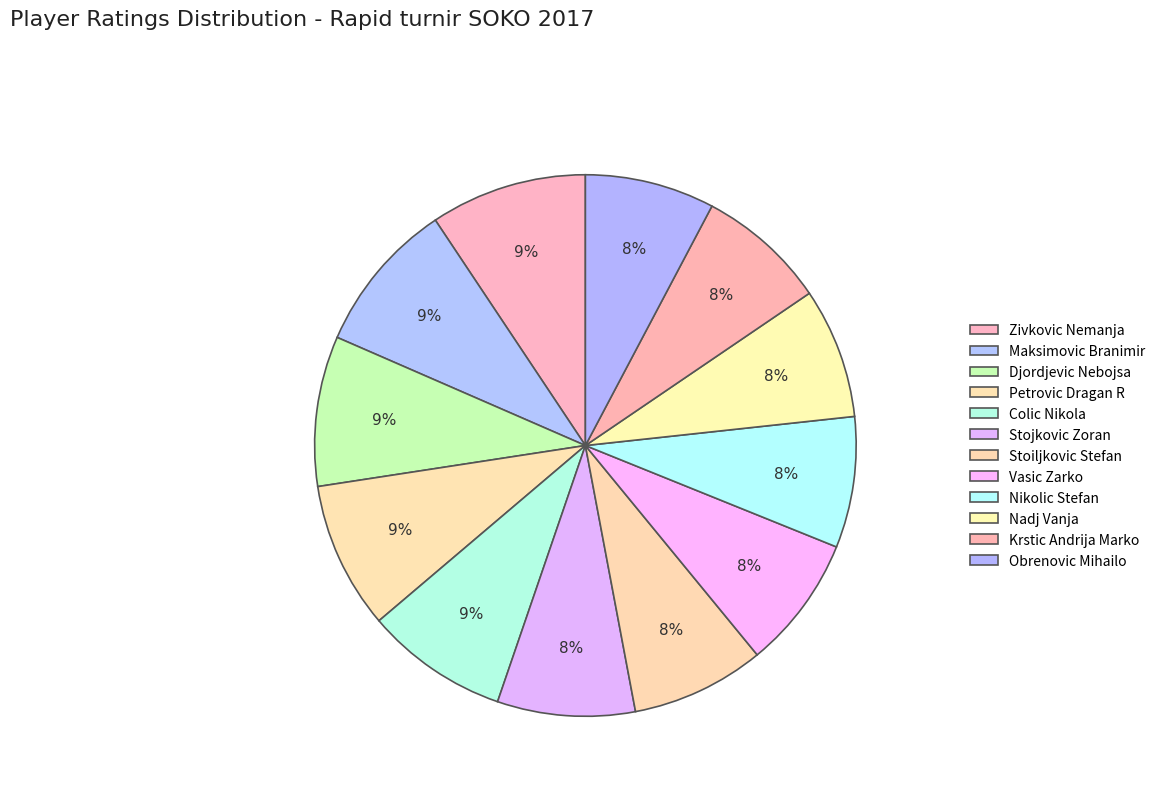

Count the number of slices in the pie.

12